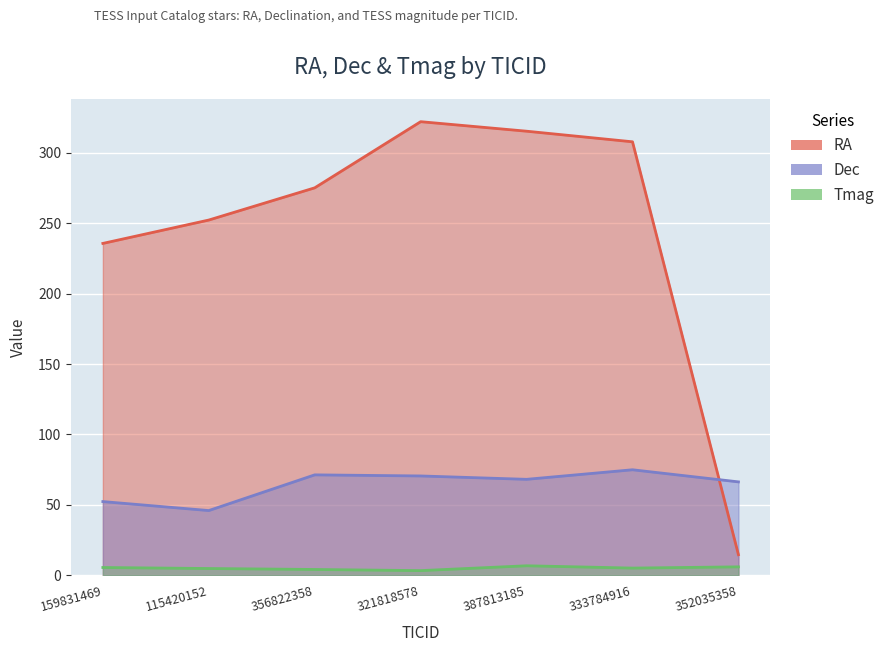

List the series in order of their overall mean, highest first.

RA, Dec, Tmag